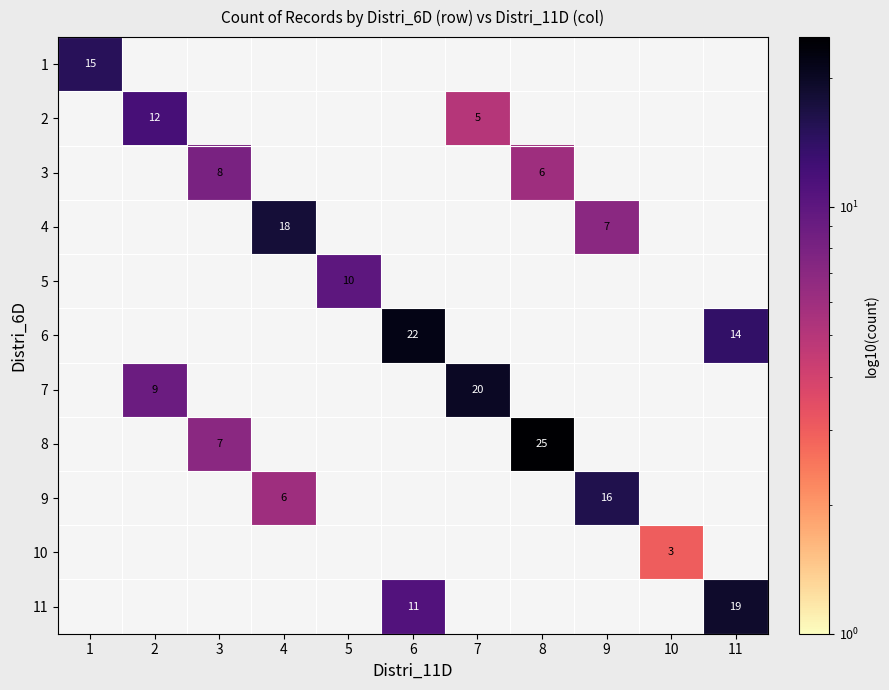

Which category has the highest value in the 1 series?

1